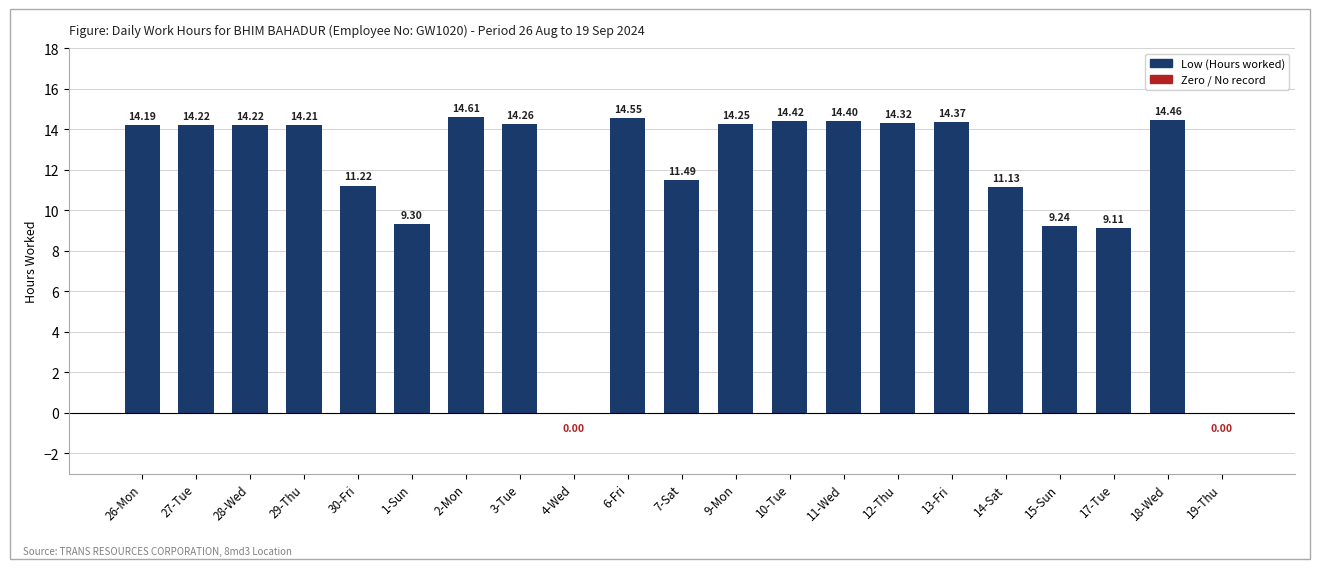

What is the ratio of the value at 9-Mon to the value at 13-Fri?

1.0